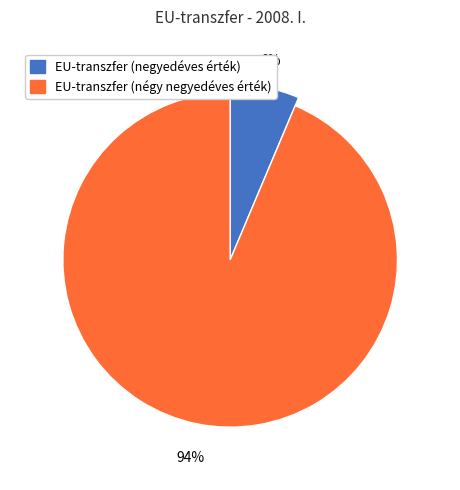

Which category has the biggest portion of the pie?

EU-transzfer (négy negyedéves érték)